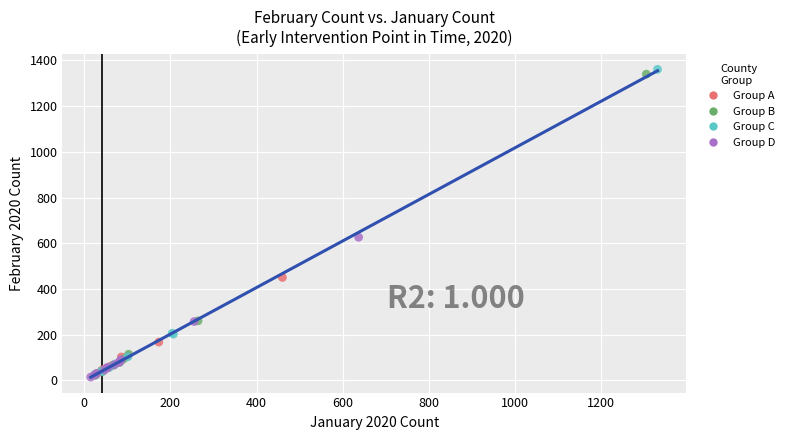

What are all the series names shown in the legend?

Group A, Group B, Group C, Group D